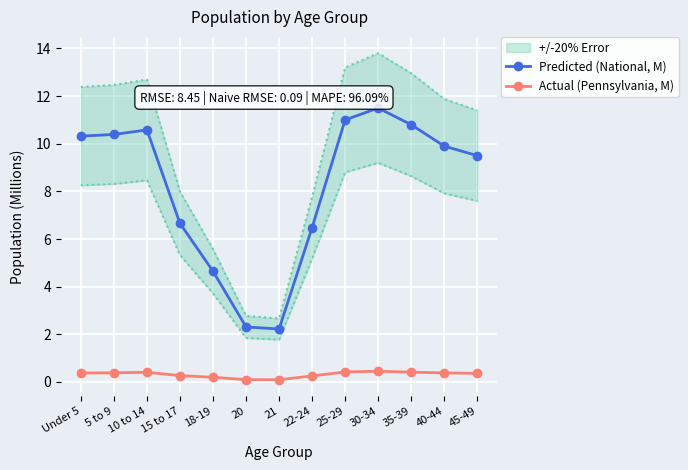

True or false: Predicted (National, M) and Actual (Pennsylvania, M) intersect in this chart.

False